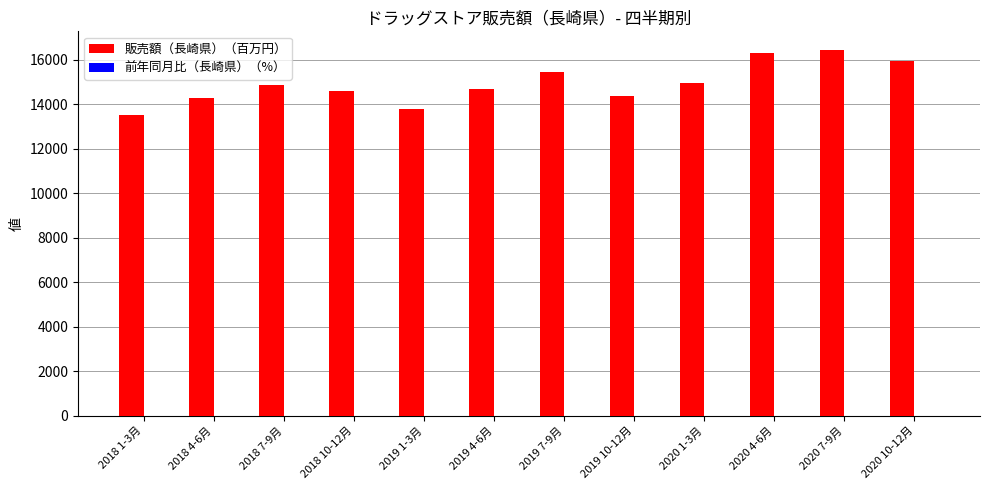

What is the sum of all 販売額（長崎県）（百万円） values?

179177.0